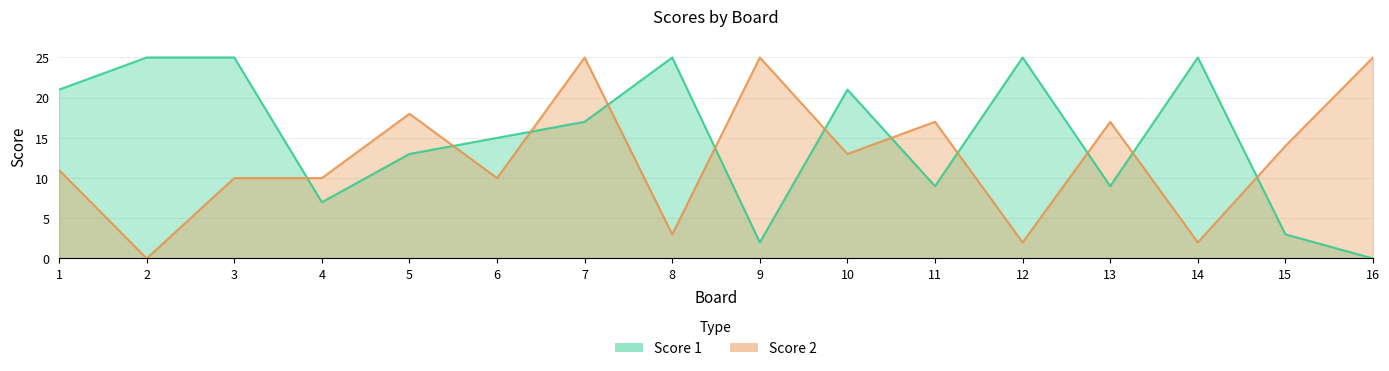

Between which two adjacent categories do Score 2 and Score 1 first intersect?

3 and 4